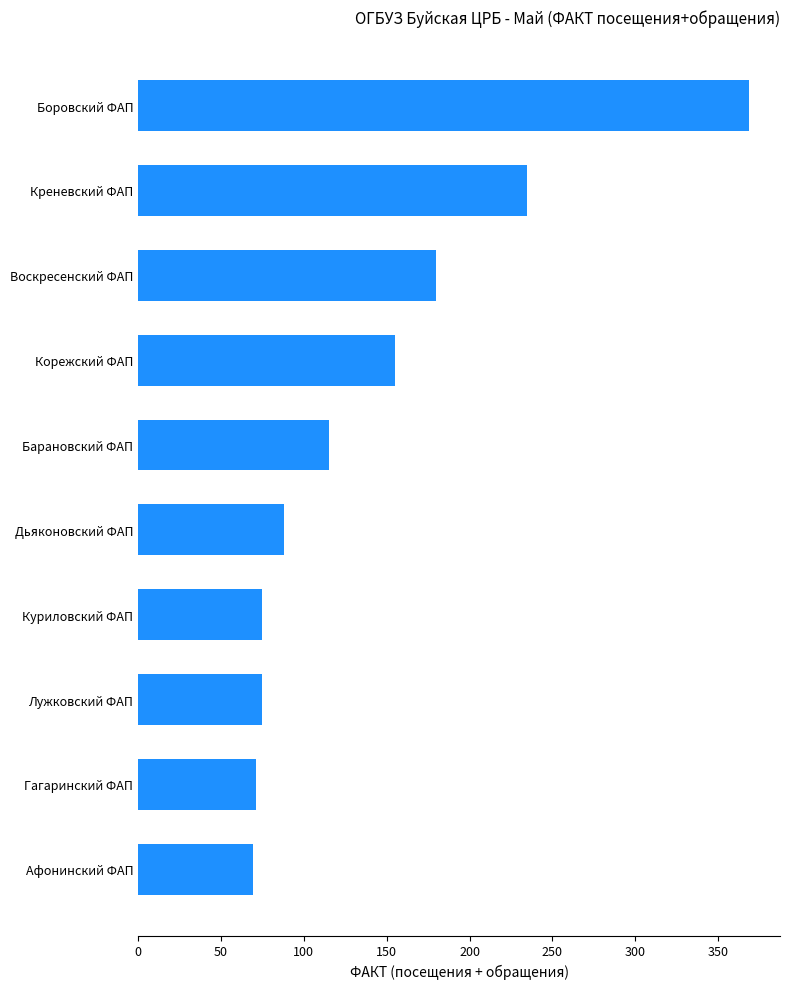

What is the change in value from Гагаринский ФАП to Воскресенский ФАП?

+109